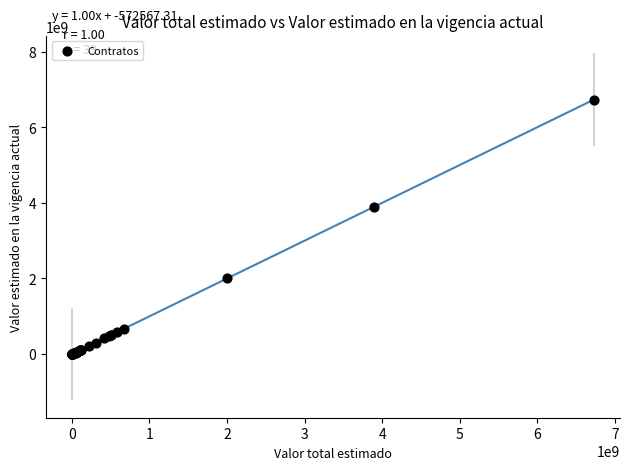

What Y value in the scatter plot is closest to 3366519787?

3900000000